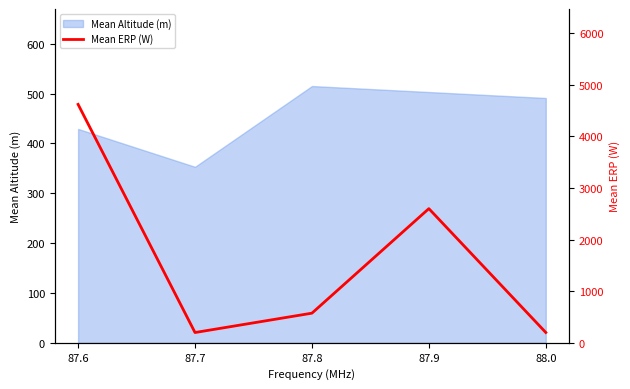

What is the lowest value of the Mean Altitude (m) series?

353